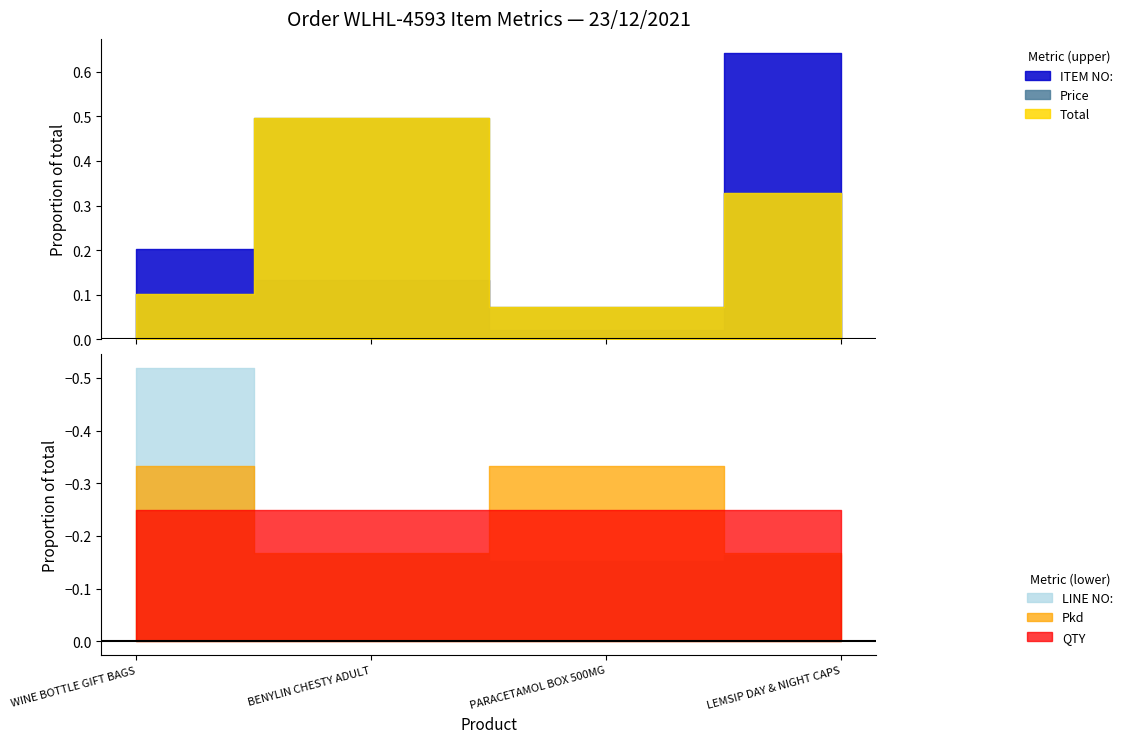

True or false: Pkd has a value of 8.3 at LEMSIP DAY & NIGHT CAPS.

False